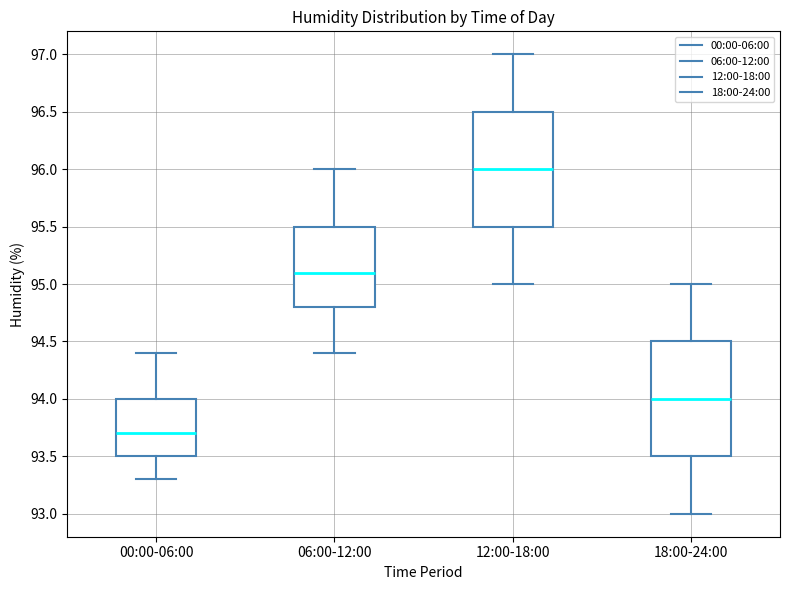

Reading left to right, transcribe this box plot: for each box, give where its median line is, the range the box spans, and where its two whiskers end, as read against the y-axis. The values are not printed on the chart, so give them approximately, as read against the axis.

00:00-06:00: median 93.7, box 93.5 to 94.0, whiskers 93.3 to 94.4
06:00-12:00: median 95.1, box 94.8 to 95.5, whiskers 94.4 to 96.0
12:00-18:00: median 96.0, box 95.5 to 96.5, whiskers 95.0 to 97.0
18:00-24:00: median 94.0, box 93.5 to 94.5, whiskers 93.0 to 95.0